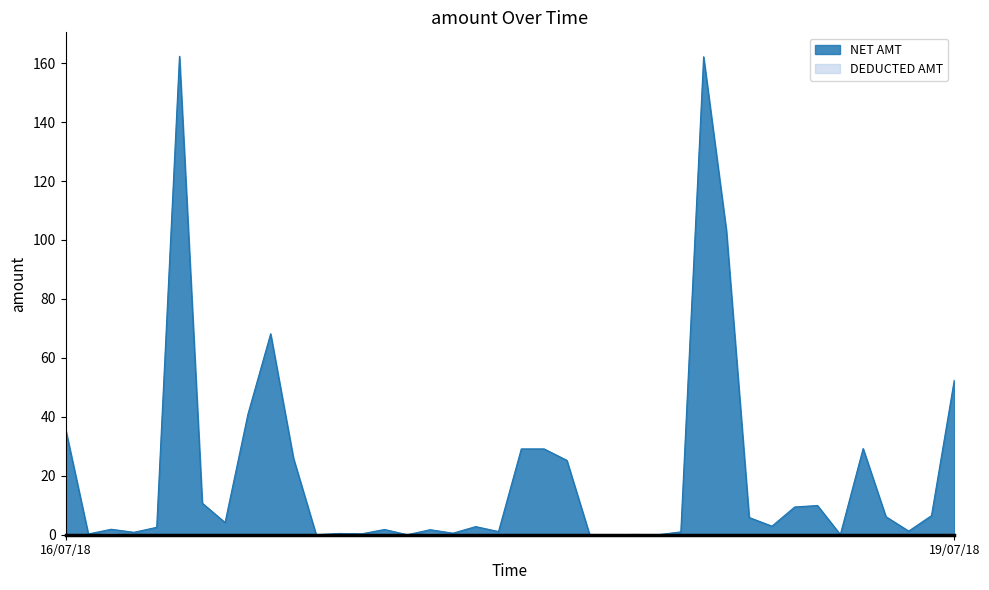

True or false: PASSED AMT and DEDUCTED AMT intersect in this chart.

False